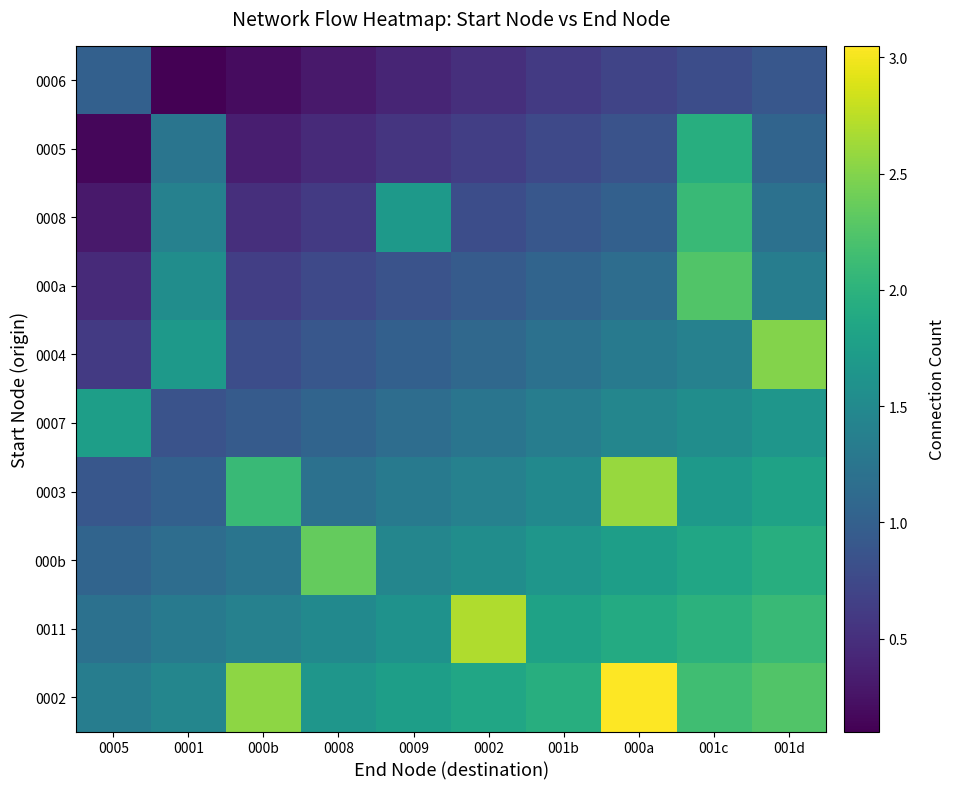

Which series changed the most between 001c and 001d?

0004